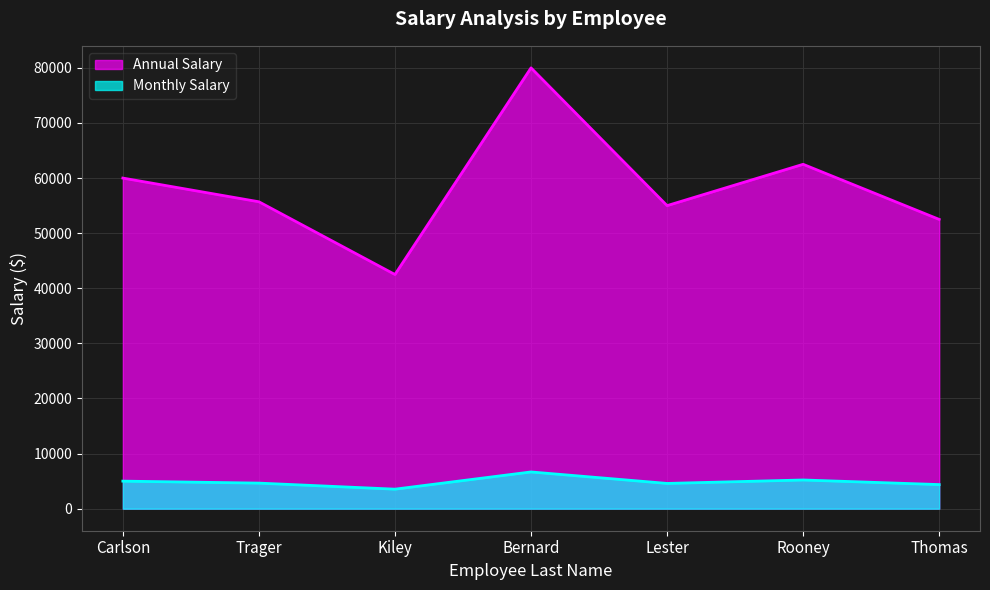

True or false: Monthly Salary and Annual Salary cross at least once.

False